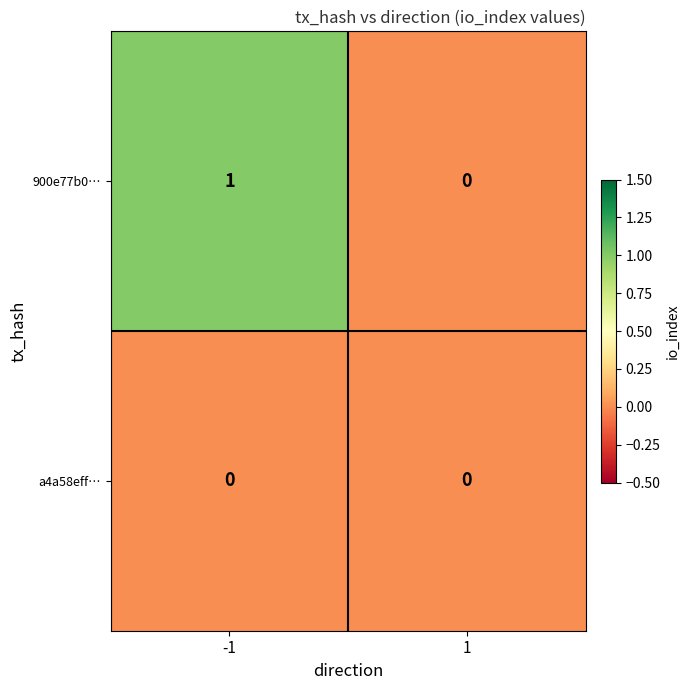

Which series has the largest total across all categories?

900e77b0…